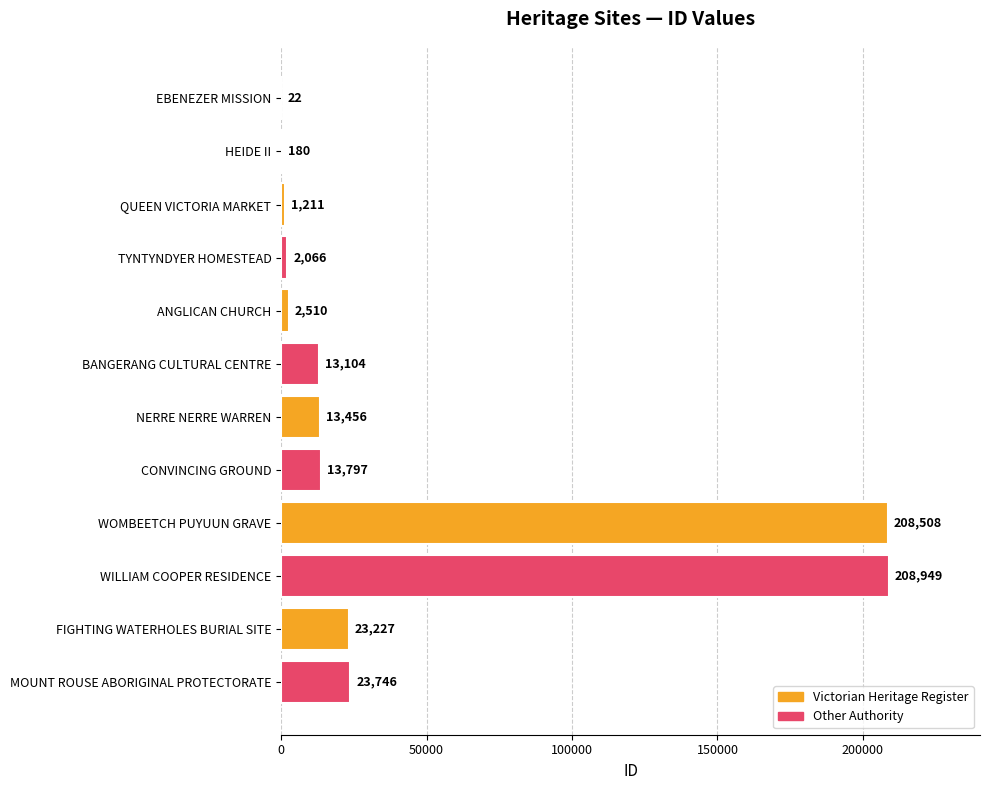

What is the approximate value at ANGLICAN CHURCH, to the nearest 100?

2500